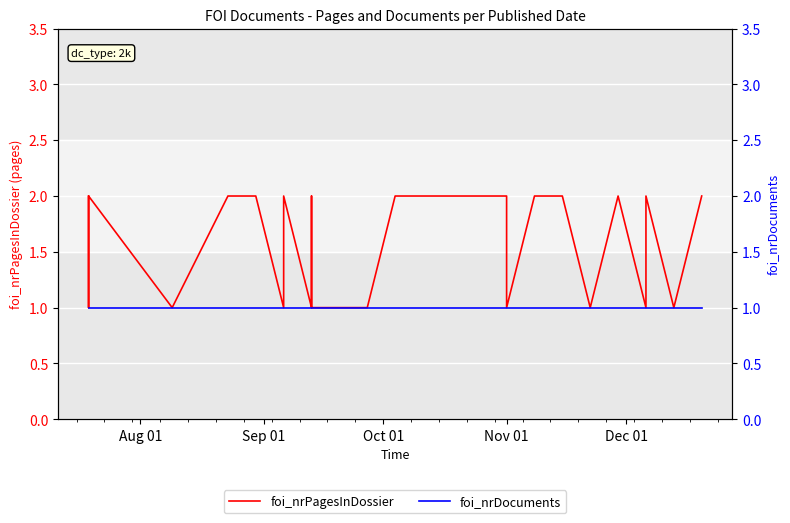

What are all the series names shown in the legend?

foi_nrPagesInDossier, foi_nrDocuments